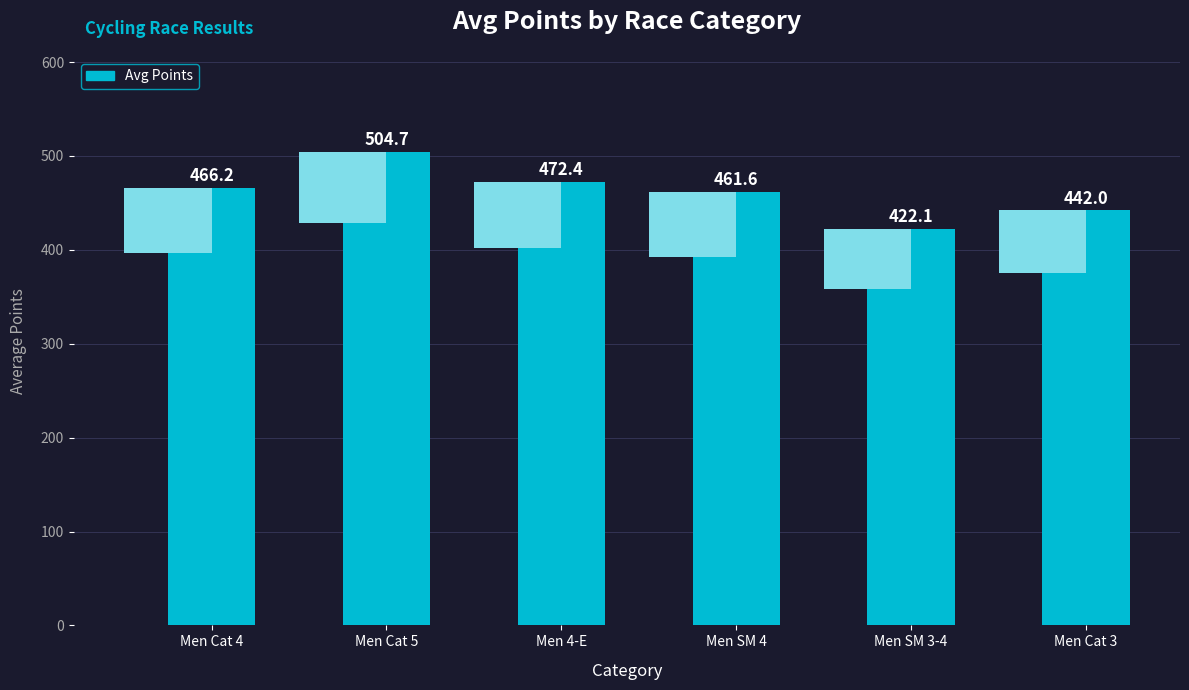

Between Men SM 3-4 and Men Cat 3, which is larger?

Men Cat 3